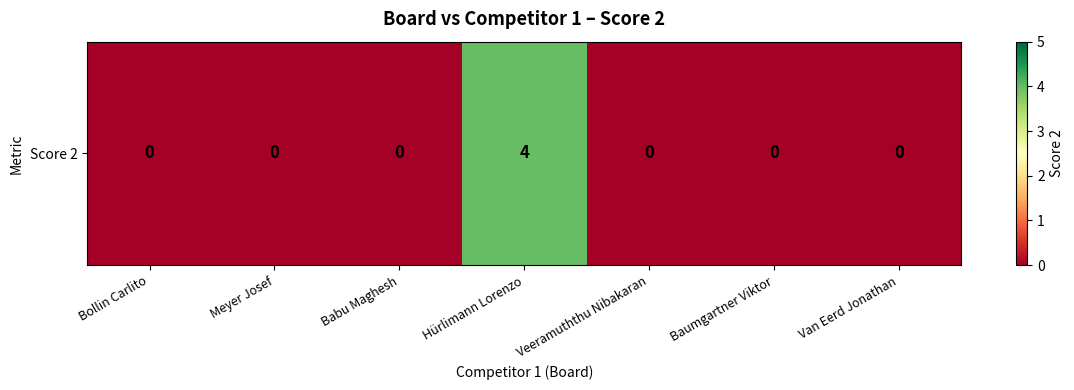

Which has a higher value, Baumgartner Viktor or Hürlimann Lorenzo?

Hürlimann Lorenzo